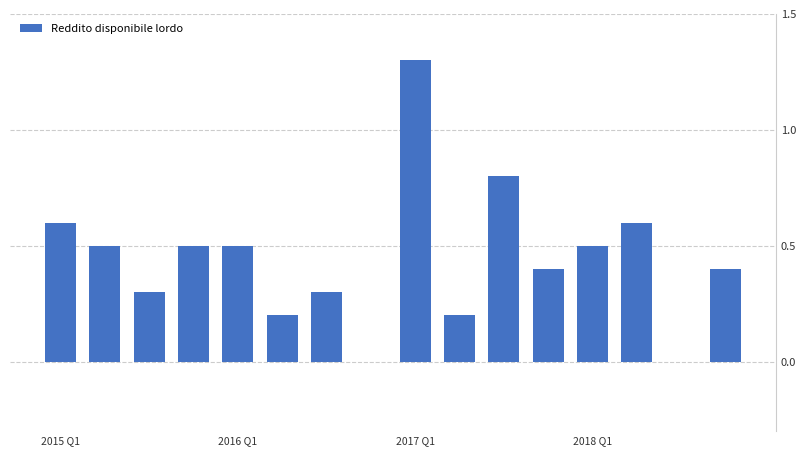

What is the sum of all values?

7.1